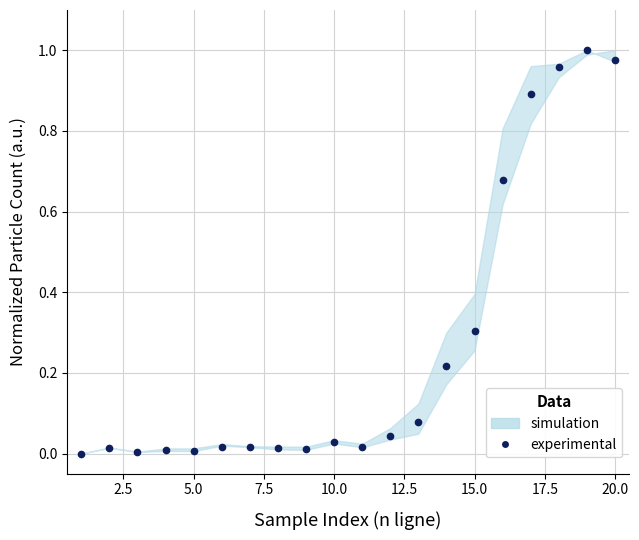

What is the sum of all values?

5.3